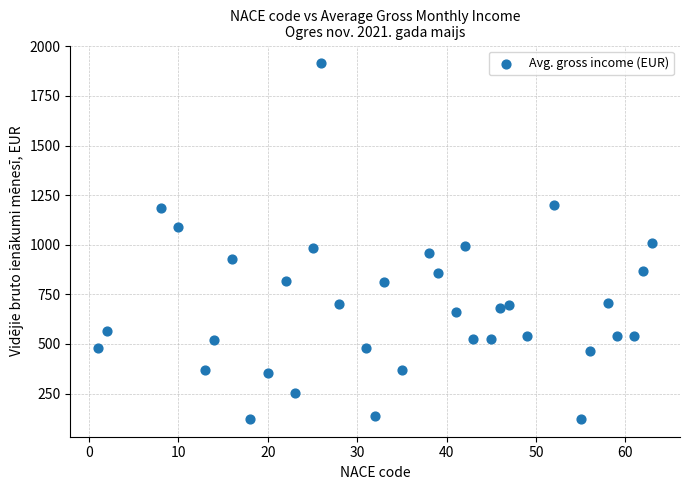

What is the range of Y values (max minus min)?

1792.2